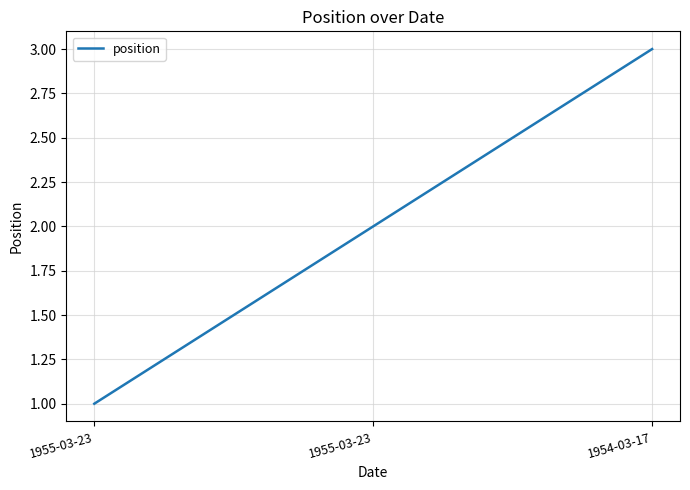

What is the ratio of the value at 1954-03-17 to the value at 1955-03-23?

3.0